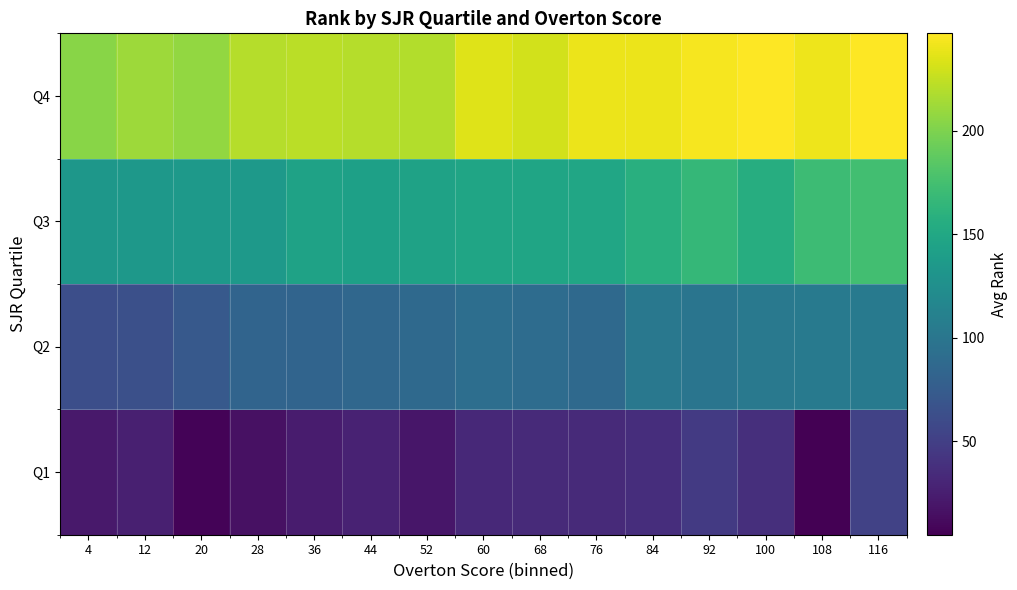

At how many categories does at least one series exceed 92?

15